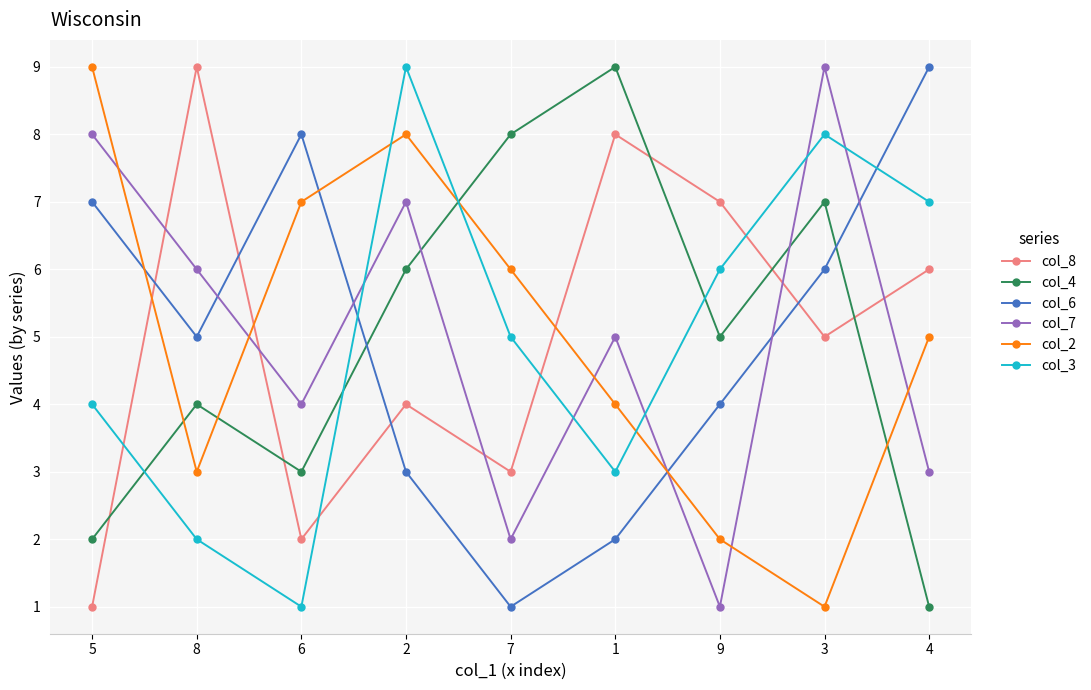

True or false: col_3 and col_6 intersect in this chart.

True